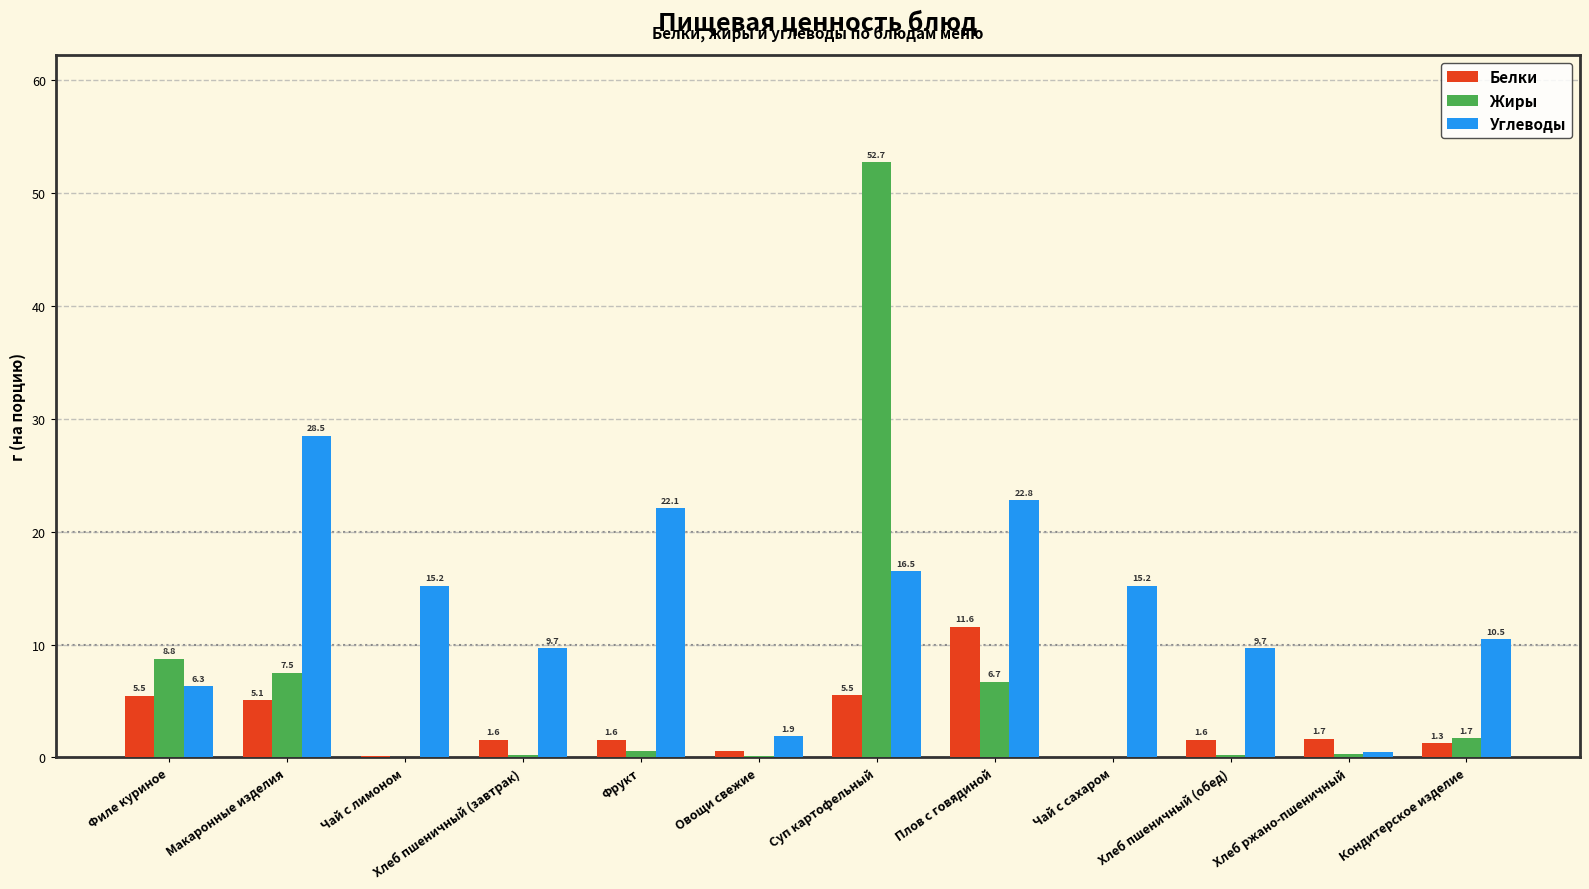

Which series has the largest total across all categories?

Углеводы